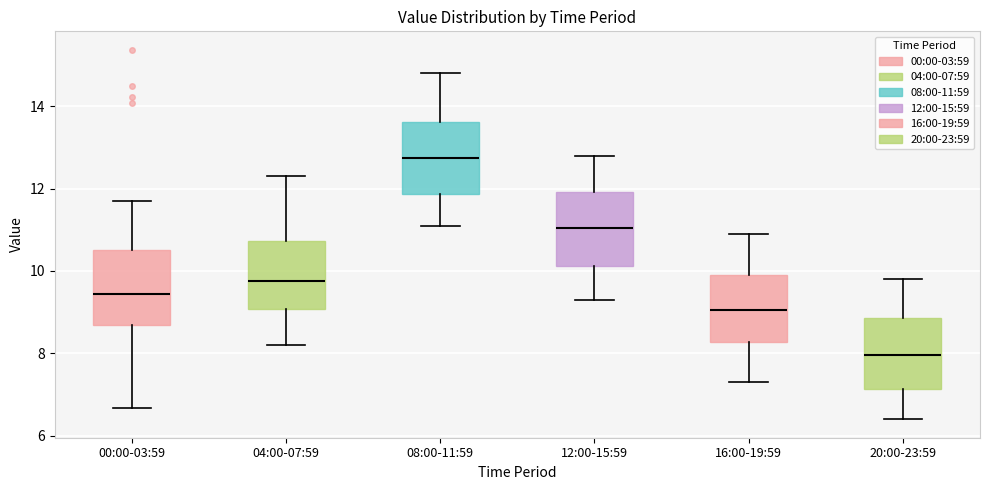

Which box has the highest median line?

08:00-11:59